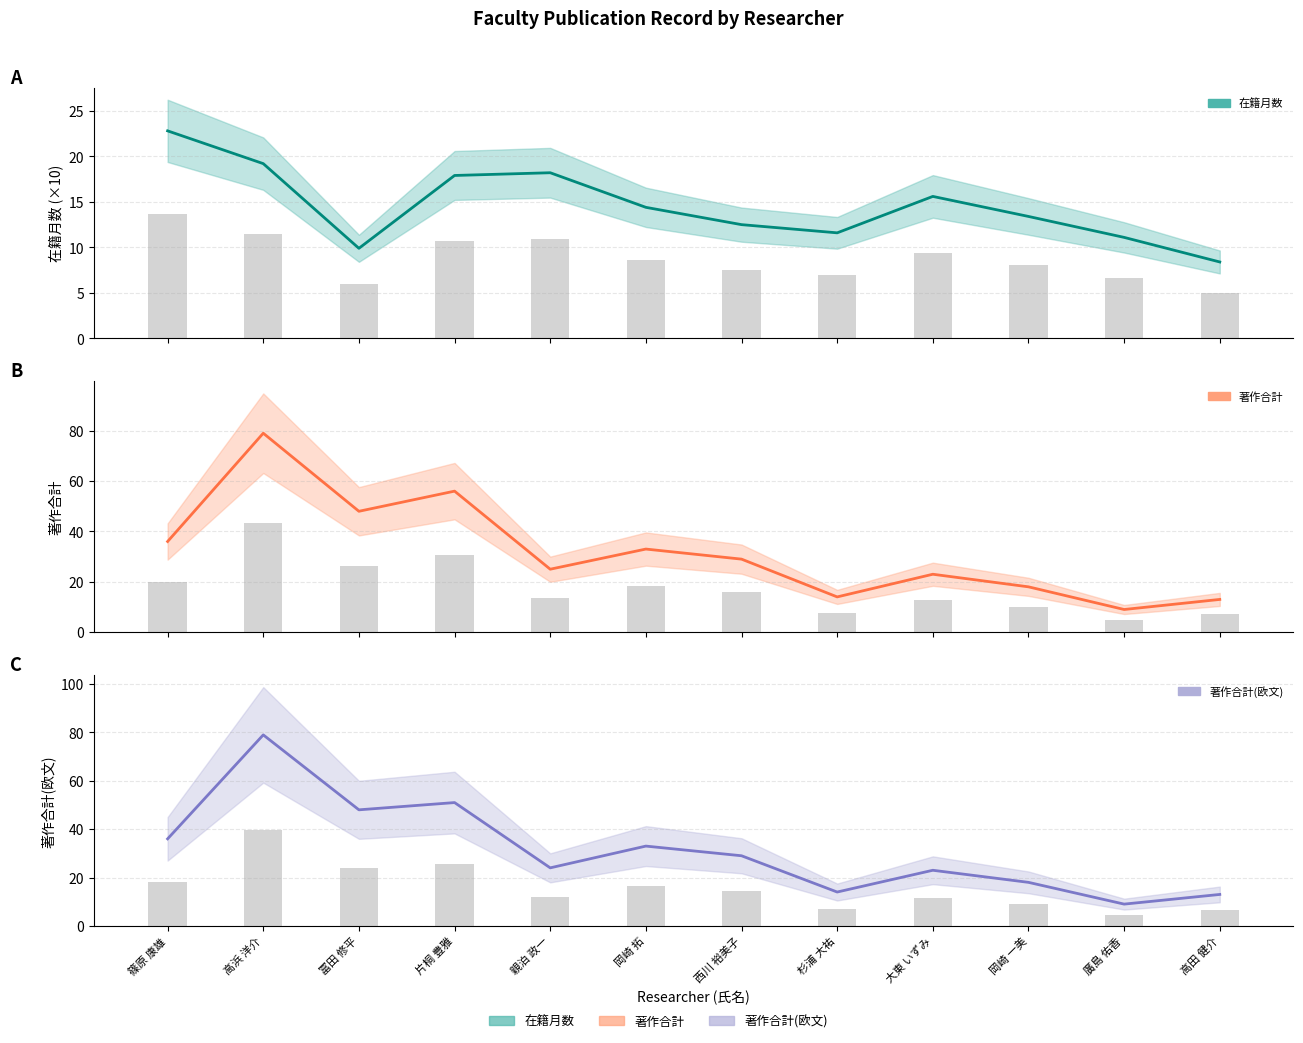

How many data points in 在籍月数 are above 14?

6